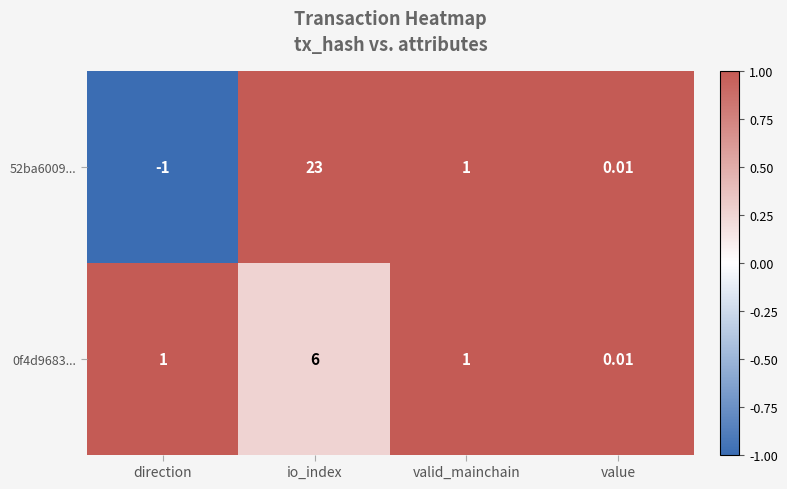

What is the minimum value shown in the chart?

-1.0